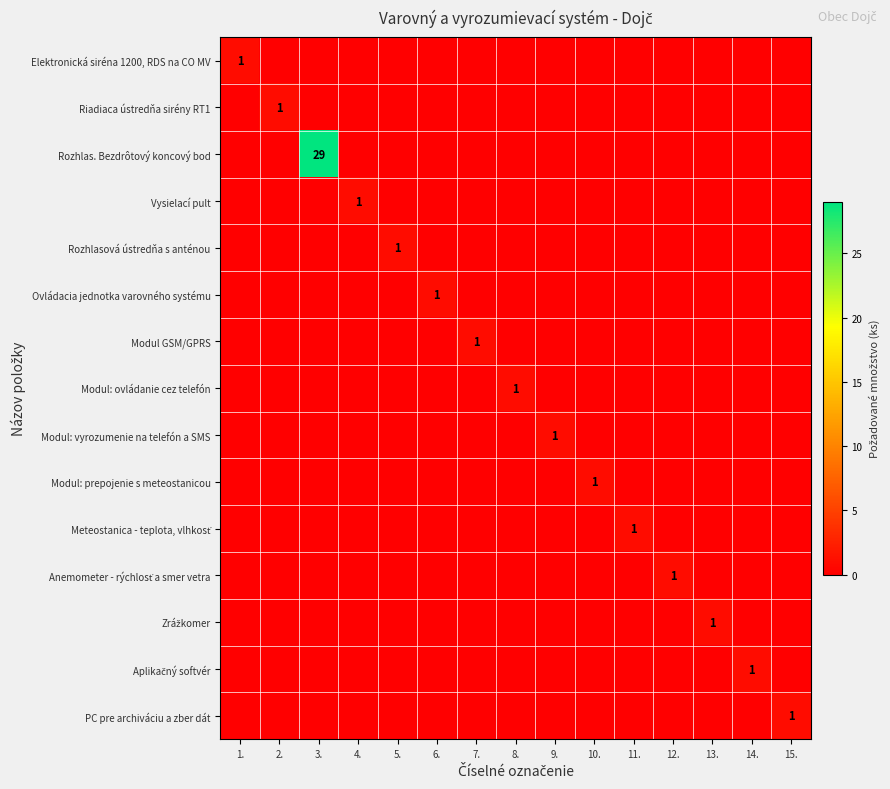

True or false: PC pre archiváciu a zber dát has a value of 2 at 15..

False